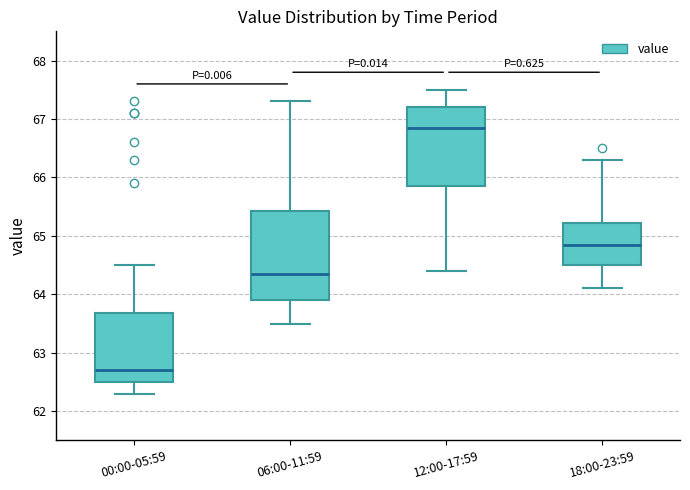

Reading left to right, transcribe this box plot: for each box, give where its median line is, the range the box spans, and where its two whiskers end, as read against the y-axis. The values are not printed on the chart, so give them approximately, as read against the axis.

00:00-05:59: median 62.7, box 62.5 to 63.7, whiskers 62.3 to 64.5
06:00-11:59: median 64.4, box 63.9 to 65.4, whiskers 63.5 to 67.3
12:00-17:59: median 66.9, box 65.9 to 67.2, whiskers 64.4 to 67.5
18:00-23:59: median 64.9, box 64.5 to 65.2, whiskers 64.1 to 66.3